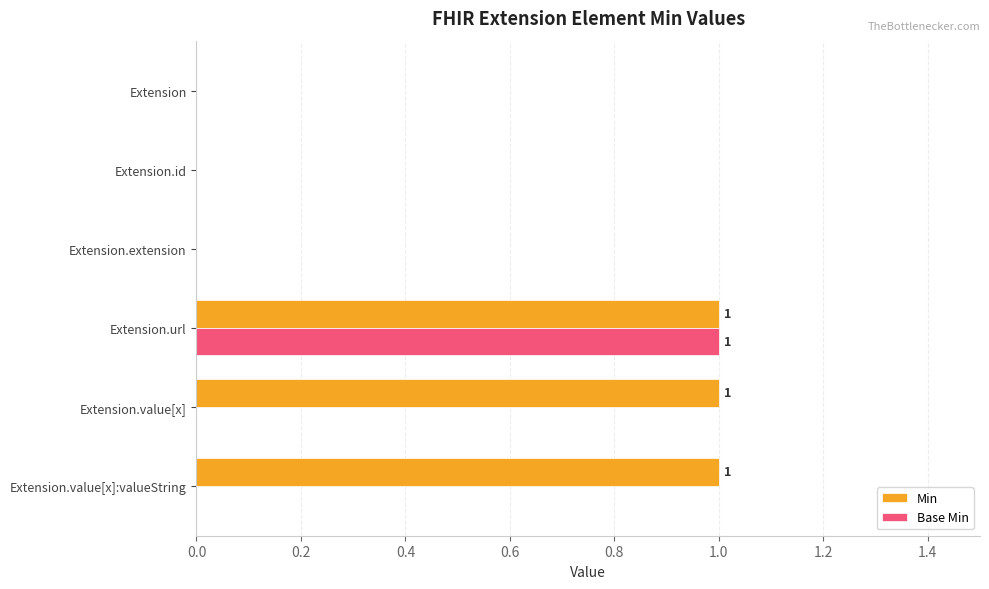

Which series has the largest total across all categories?

Min